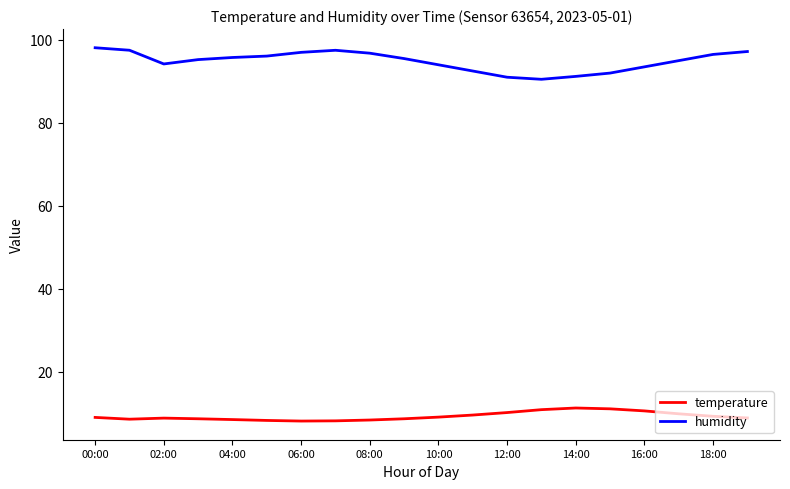

How many lines are shown in the chart?

2